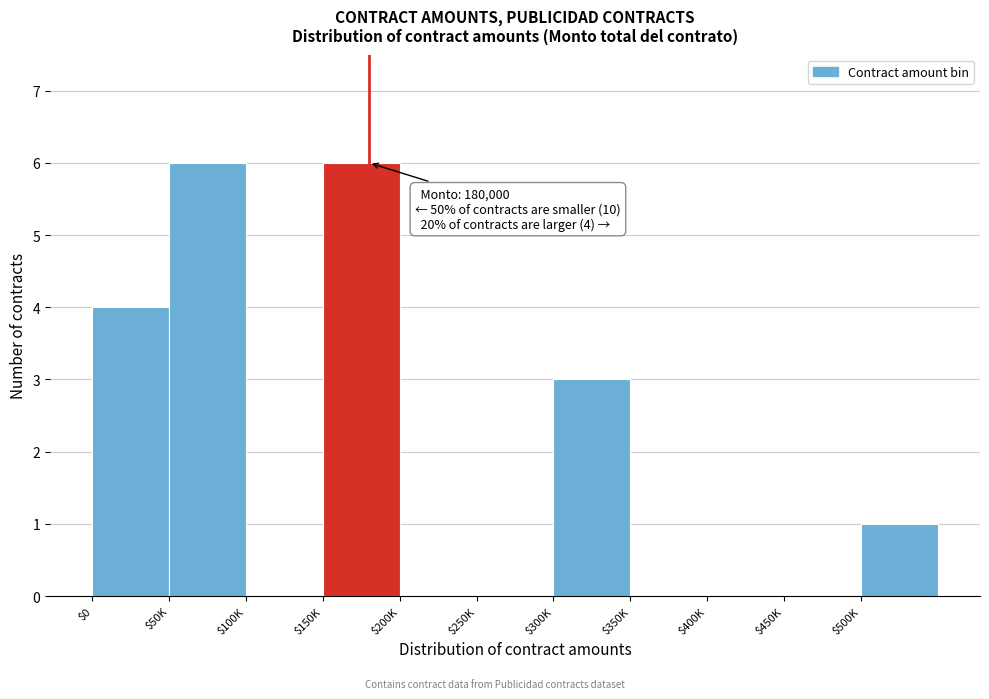

What is the sum of all values?

20